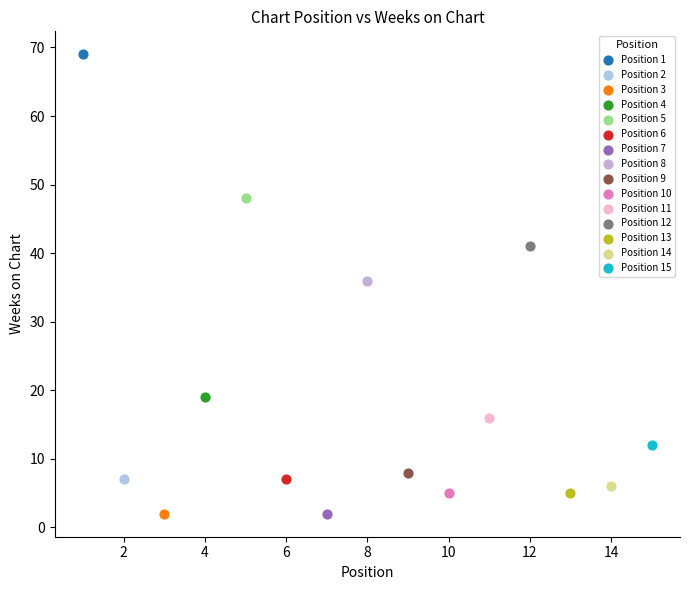

Which series contains the highest Y value?

Position 1